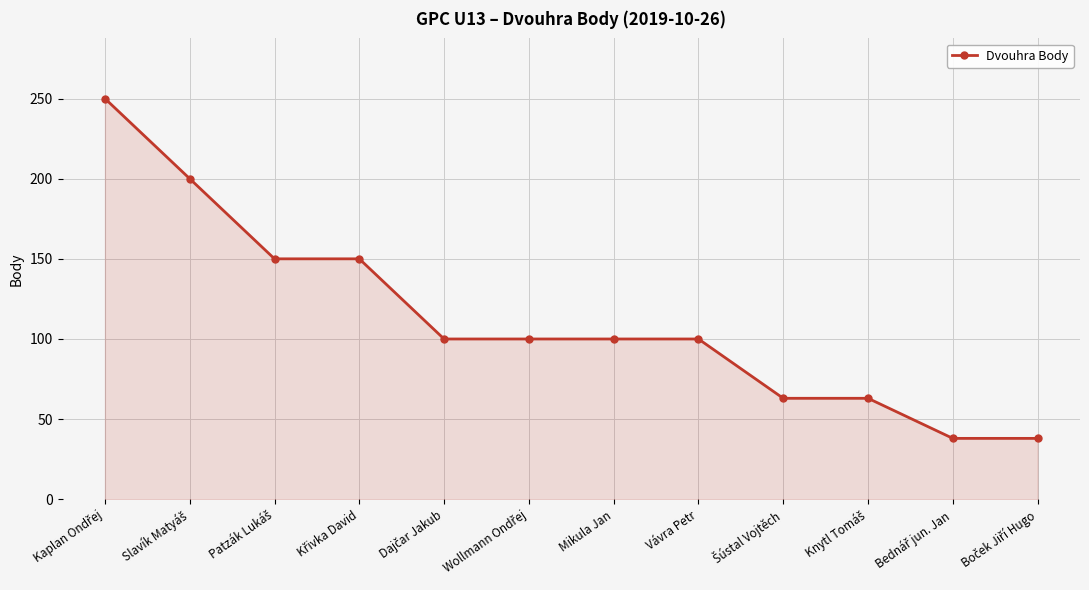

The value at Mikula Jan is 35. True or false?

False